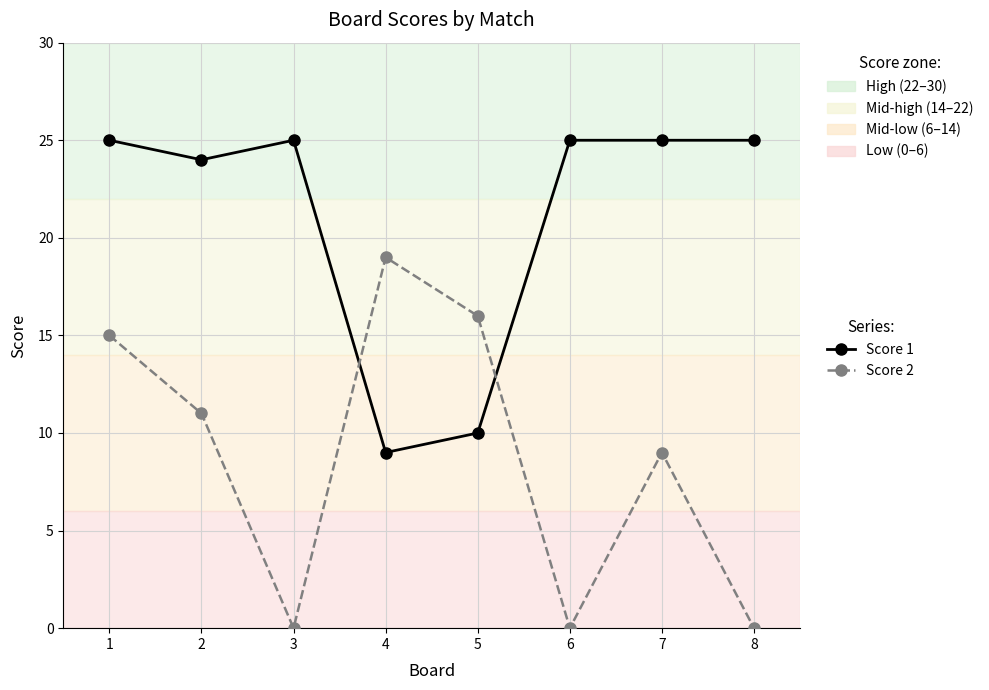

What is the total value across all series at 8?

25